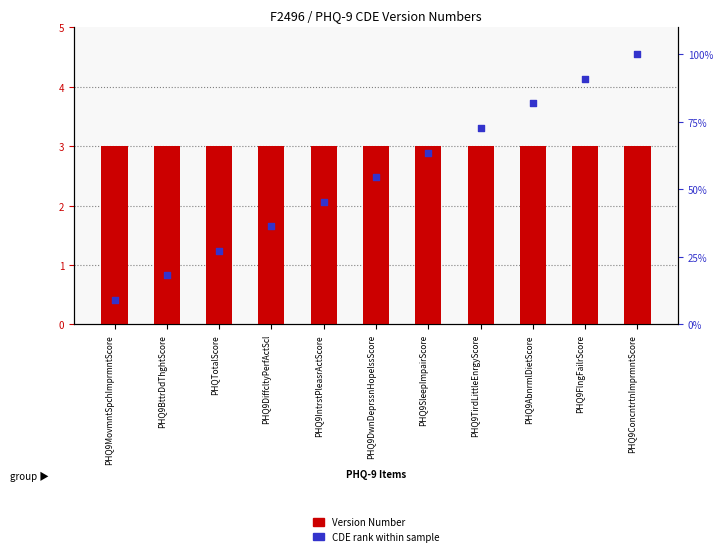

Which series reaches the maximum Y coordinate?

CDE rank within sample